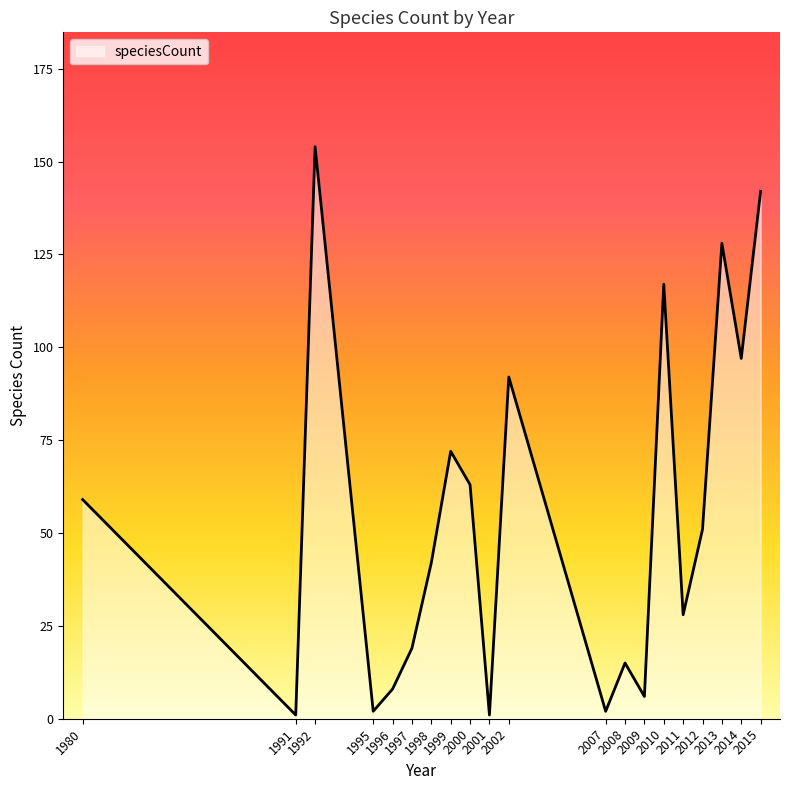

Count the number of categories in the chart.

20